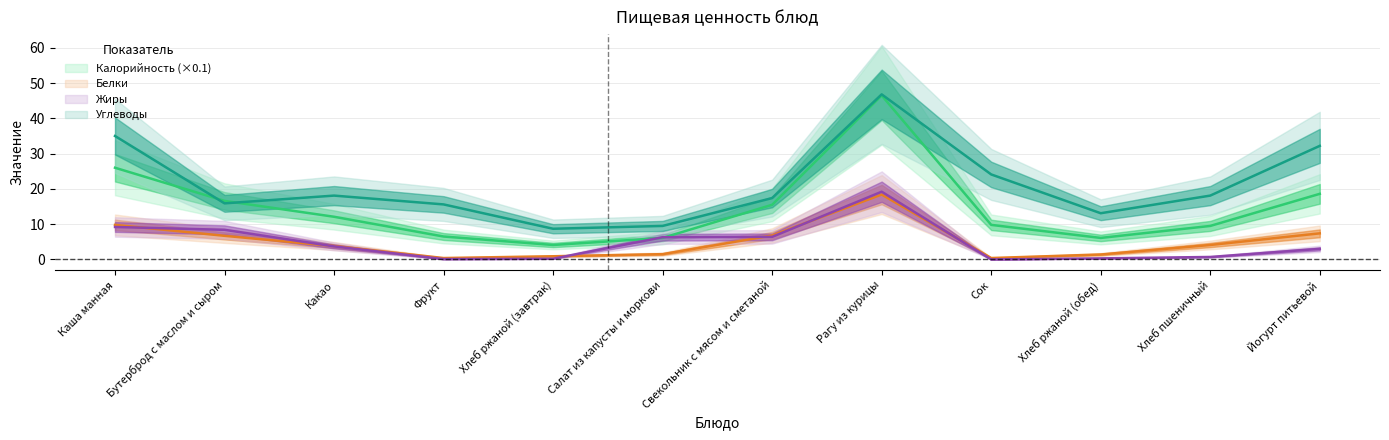

Does the chart have visible grid lines?

Yes